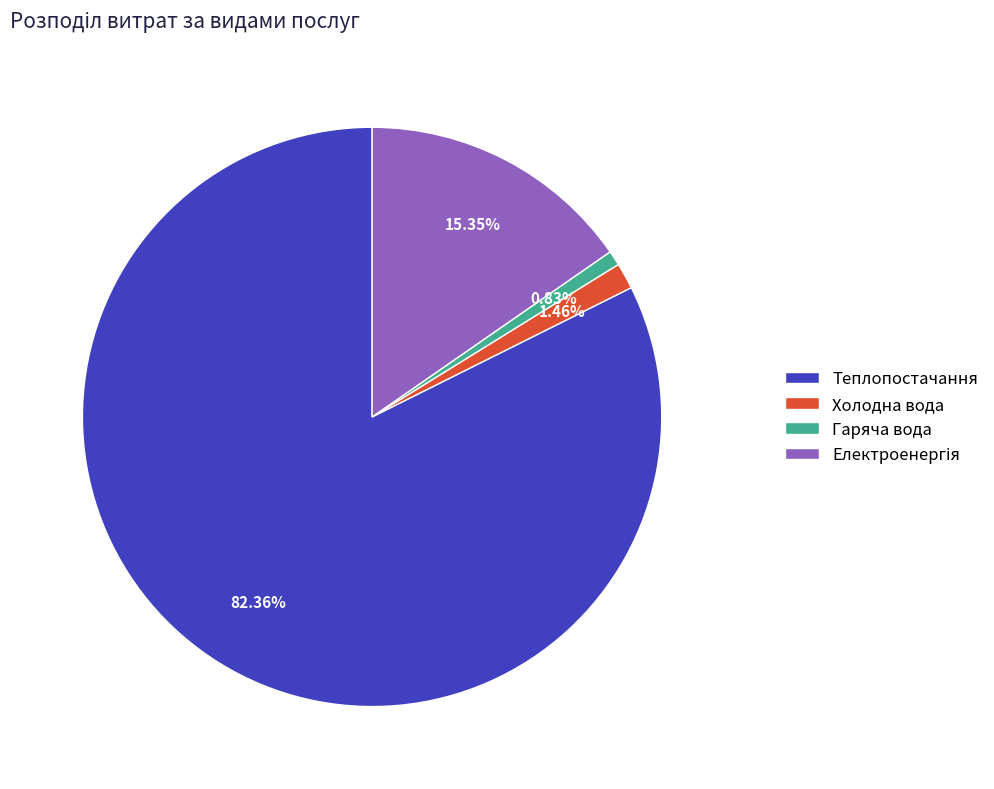

Is the sum of Гаряча вода and Теплопостачання greater than half?

Yes